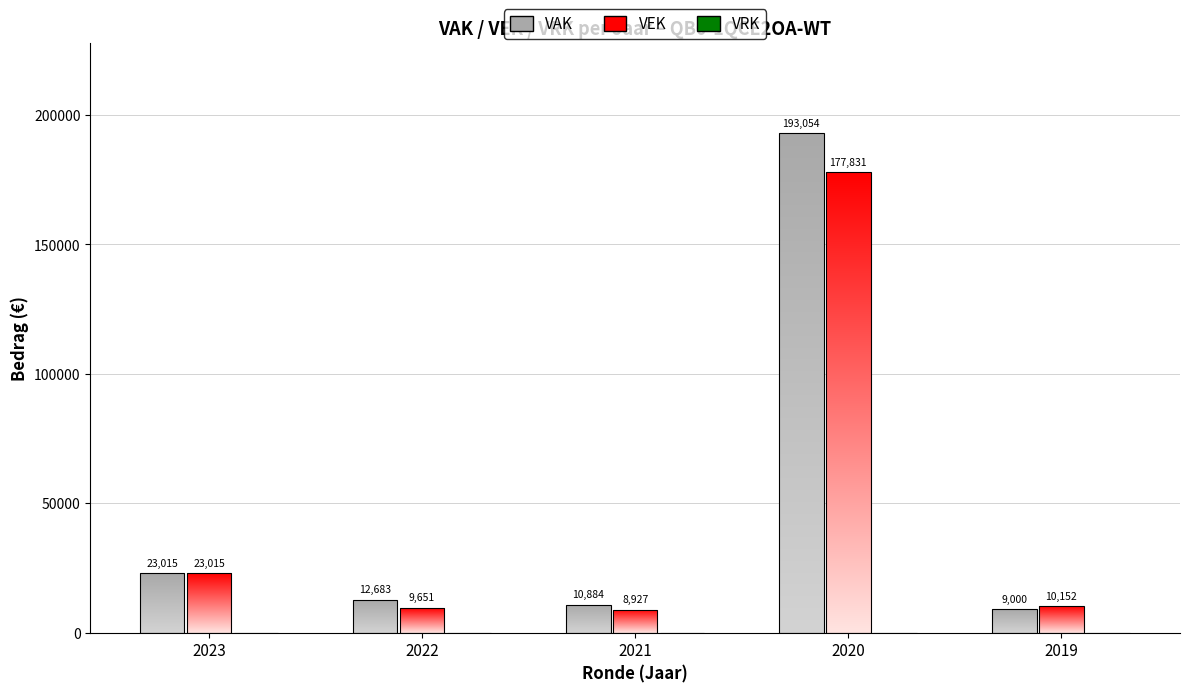

Is it true that VEK equals 3609 at 2022 uitvoering?

False